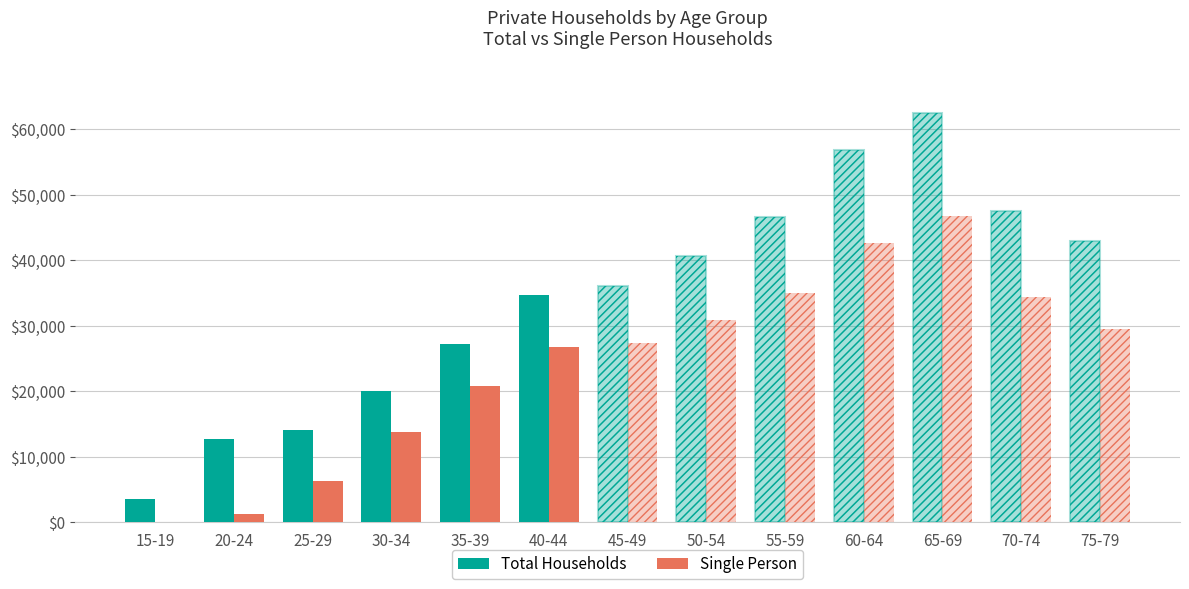

Does the chart contain stacked bars?

No